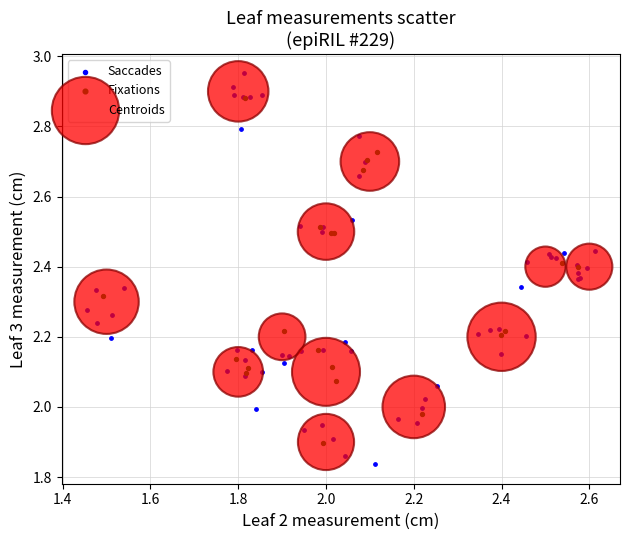

Which series contains the highest Y value?

Saccades